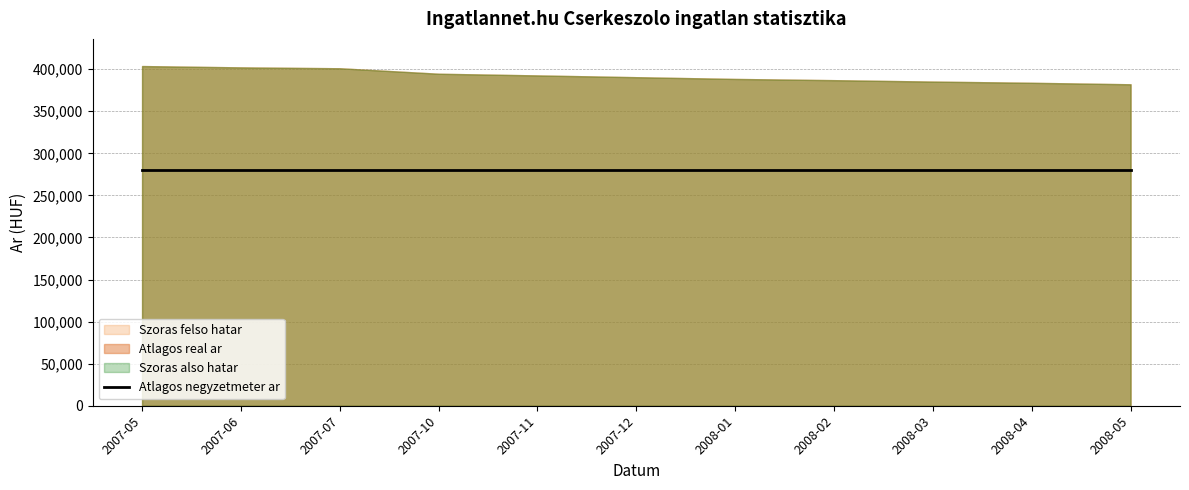

What is the difference between the Atlagos real ar values at 2007-06 and 2007-11?

9556